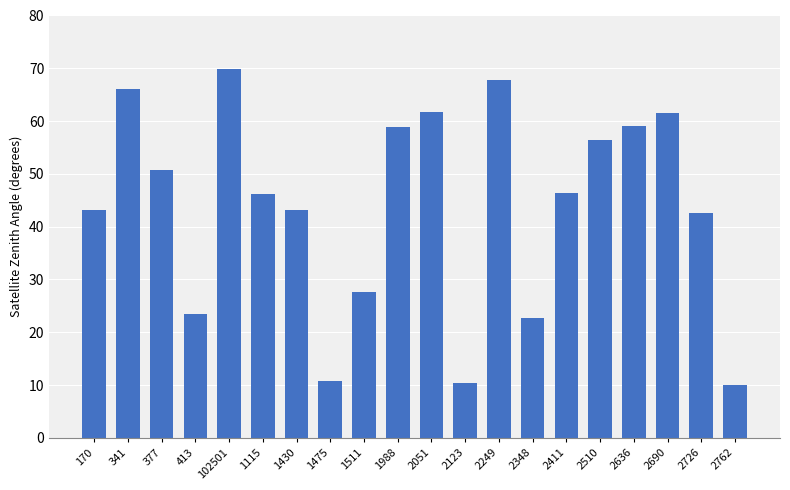

Which has a higher value, 2636 or 2249?

2249